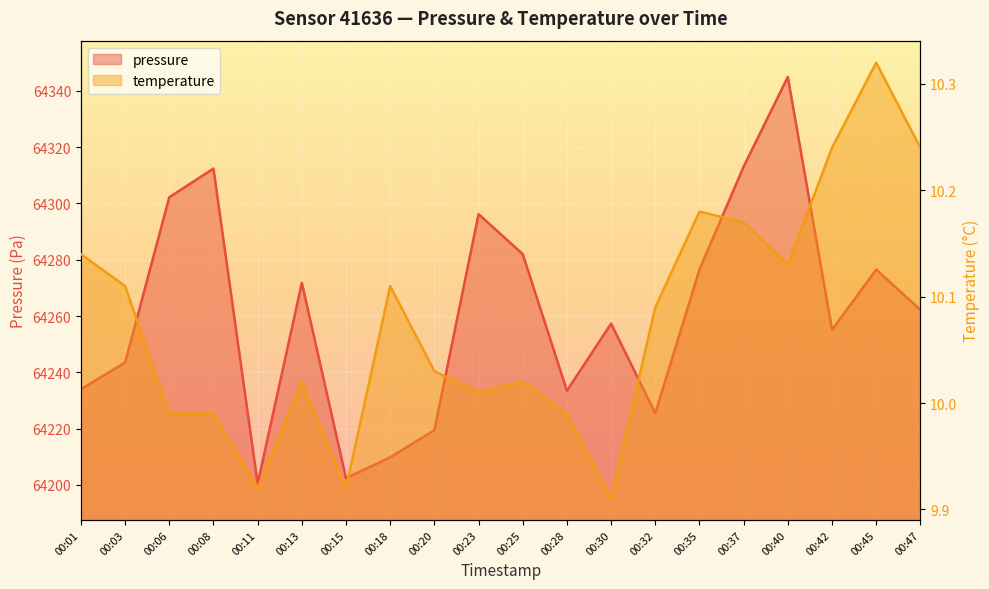

Which series changed the most between 00:03 and 00:32?

pressure